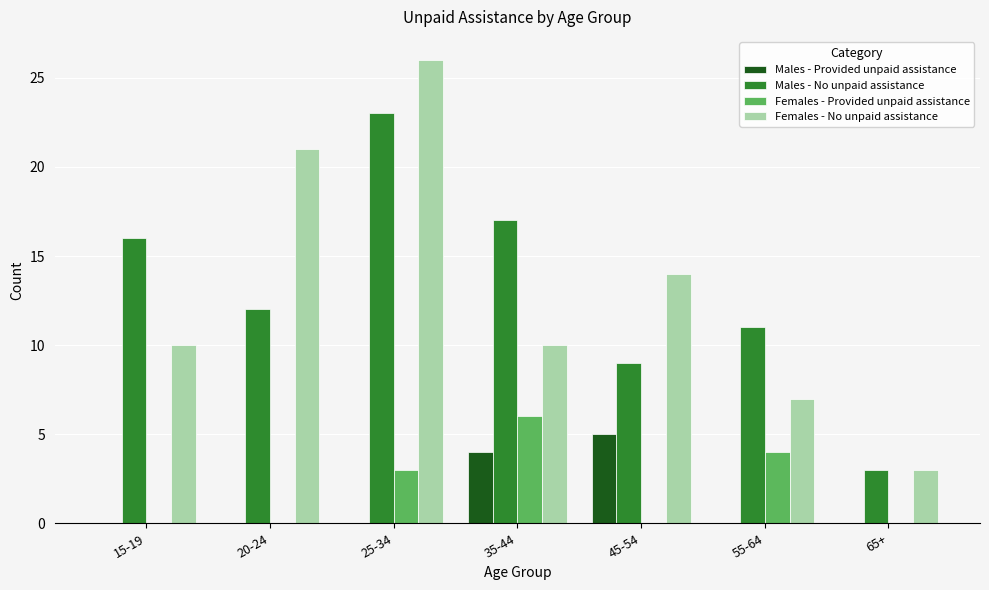

Reading left to right, list all the values displayed in this chart.

Males - Provided unpaid assistance: 15-19=0	20-24=0	25-34=0	35-44=4	45-54=5	55-64=0	65+=0
Males - No unpaid assistance: 15-19=16	20-24=12	25-34=23	35-44=17	45-54=9	55-64=11	65+=3
Females - Provided unpaid assistance: 15-19=0	20-24=0	25-34=3	35-44=6	45-54=0	55-64=4	65+=0
Females - No unpaid assistance: 15-19=10	20-24=21	25-34=26	35-44=10	45-54=14	55-64=7	65+=3